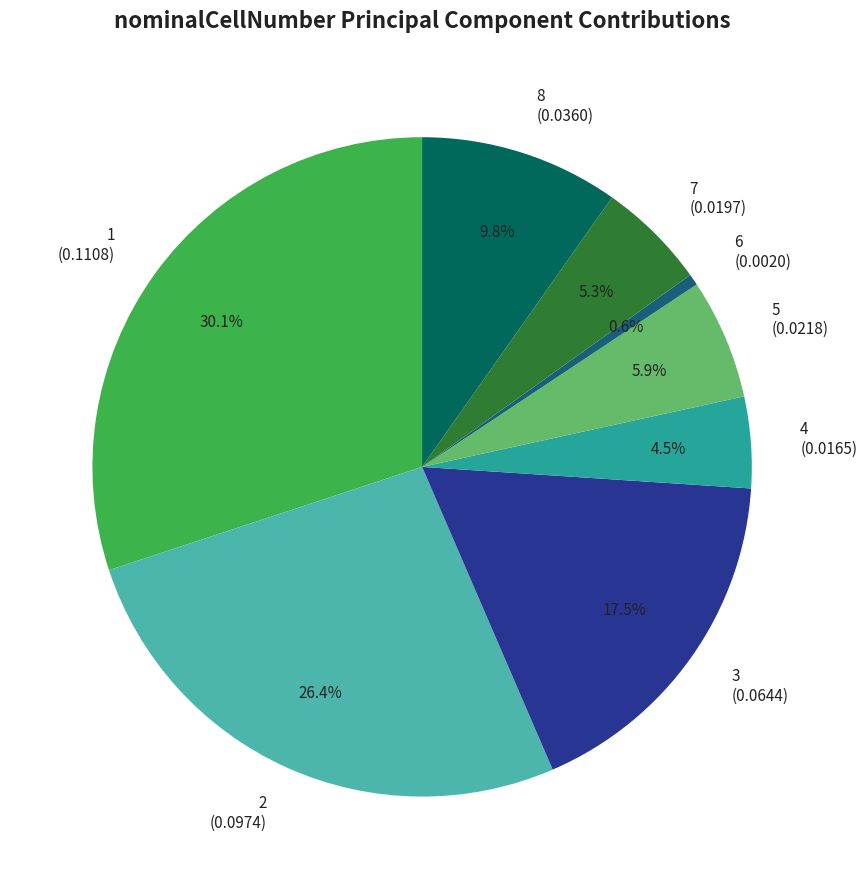

Does any single category account for the majority?

No